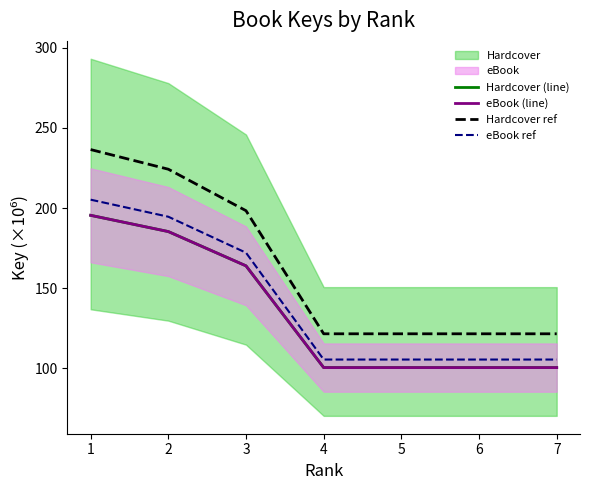

Reading left to right, what are all the values shown in this chart?

Hardcover (line): 1=195.5	2=185.3	3=163.9	4=100.4	5=100.4	6=100.4	7=100.4
eBook (line): 1=195.5	2=185.3	3=163.9	4=100.4	5=100.4	6=100.4	7=100.4
Hardcover ref: 1=236.5	2=224.3	3=198.4	4=121.5	5=121.5	6=121.5	7=121.5
eBook ref: 1=205.3	2=194.6	3=172.1	4=105.5	5=105.5	6=105.5	7=105.5